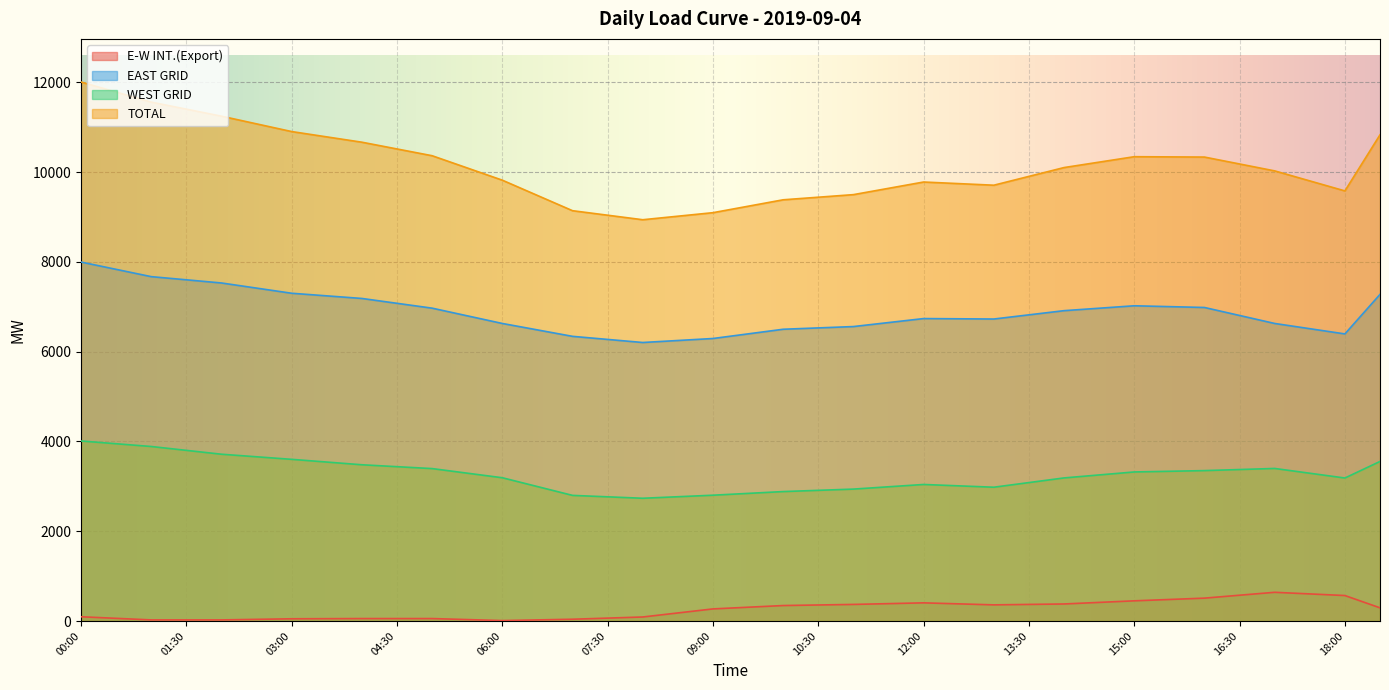

The TOTAL series shows 9141.0 at 07:00. True or false?

True